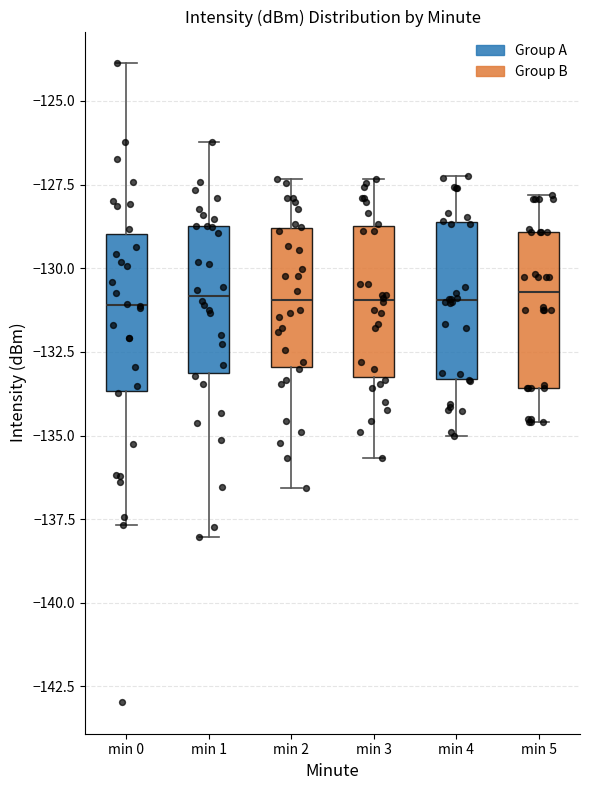

Where does the median line of the box for min 0 sit on the y-axis? The values are not printed on the chart, so give them approximately, as read against the axis.

-131.0